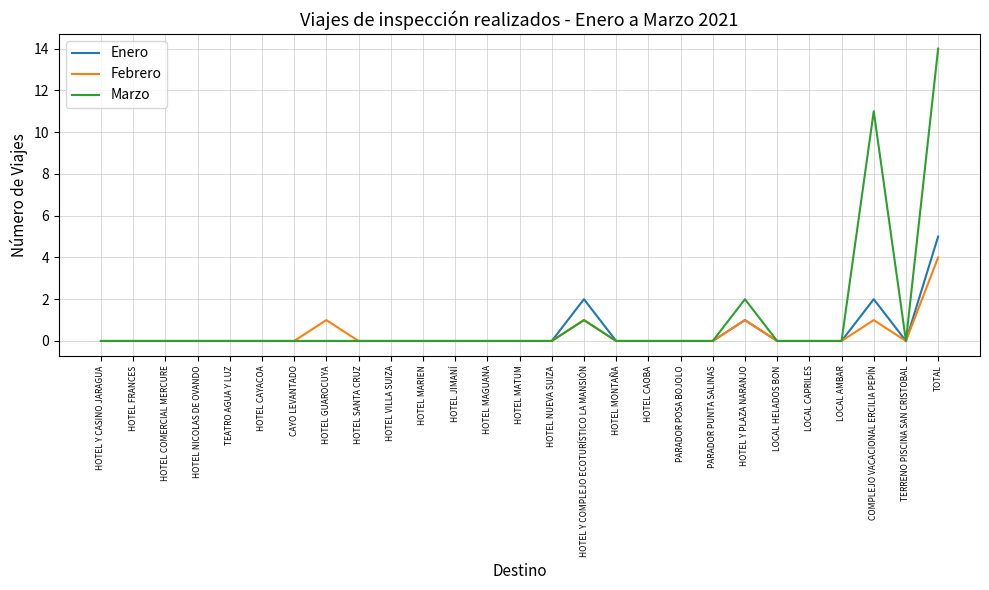

At which category is the sum across all series the highest?

TOTAL